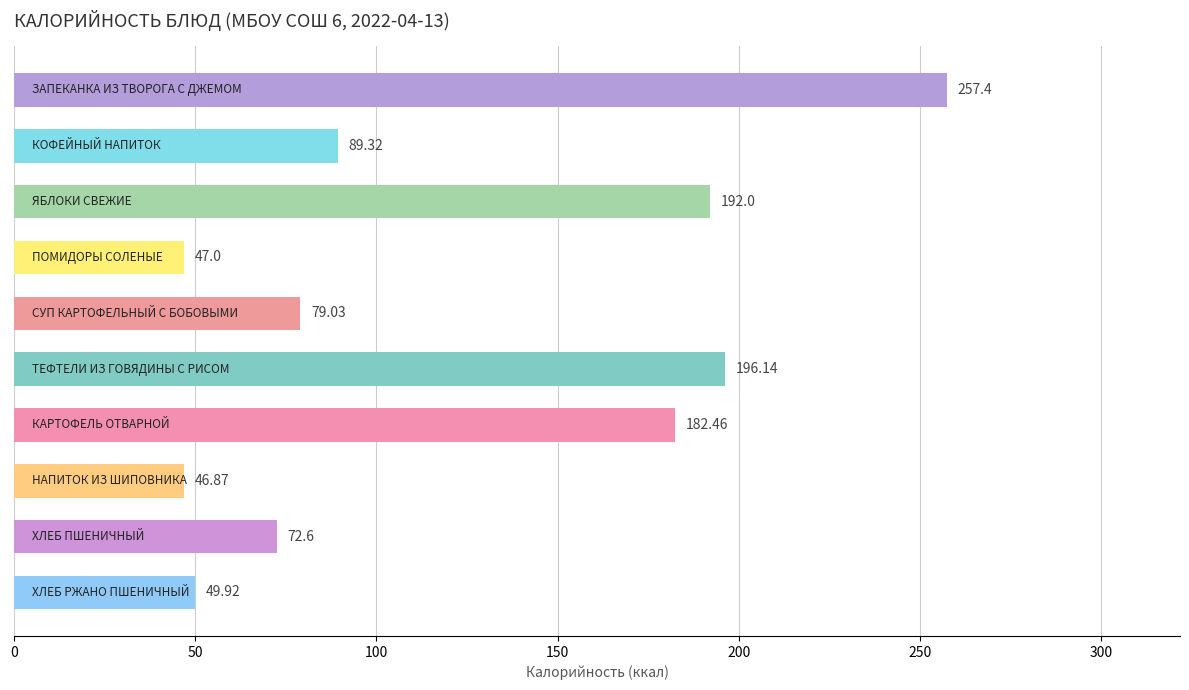

What is the difference between the maximum and second lowest values?

210.4